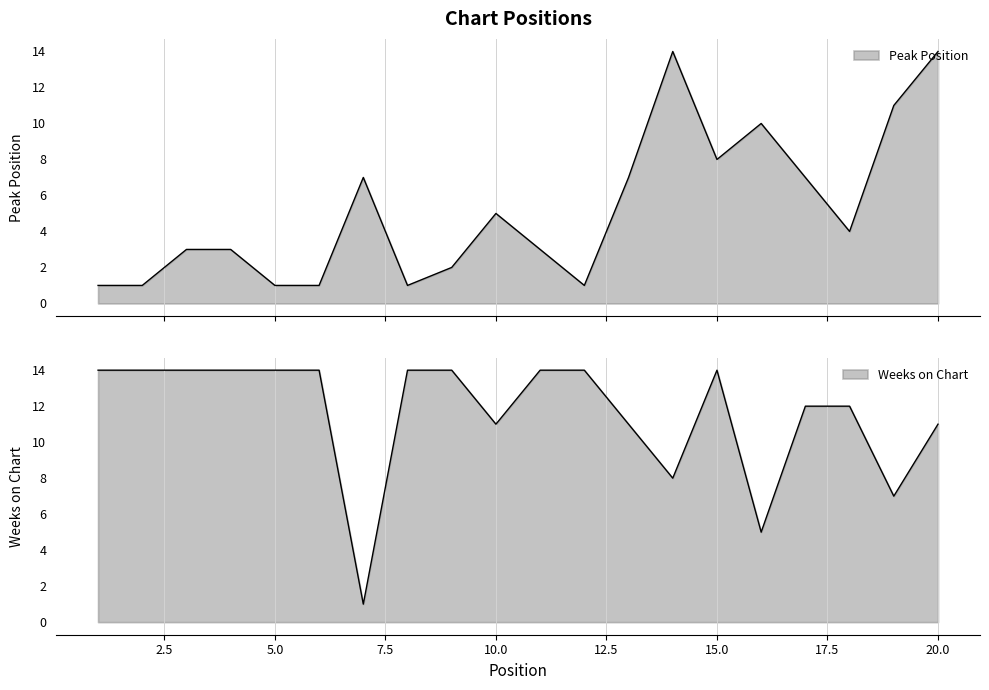

Which has a higher value, 6 or 1?

6